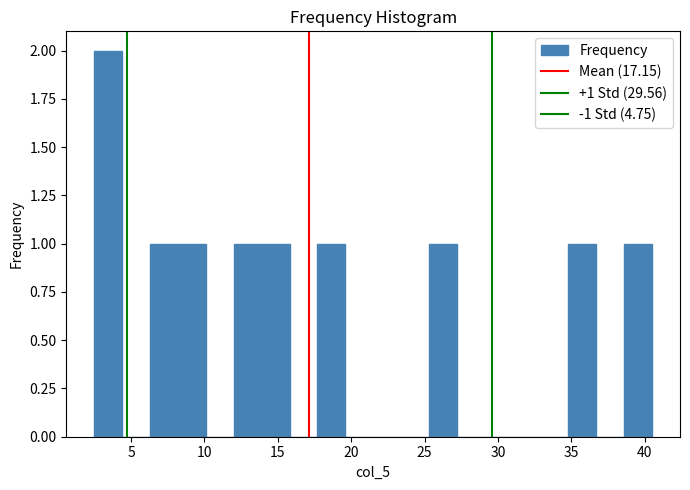

Read against the x-axis, roughly where is the centre of the tallest bar?

3.5